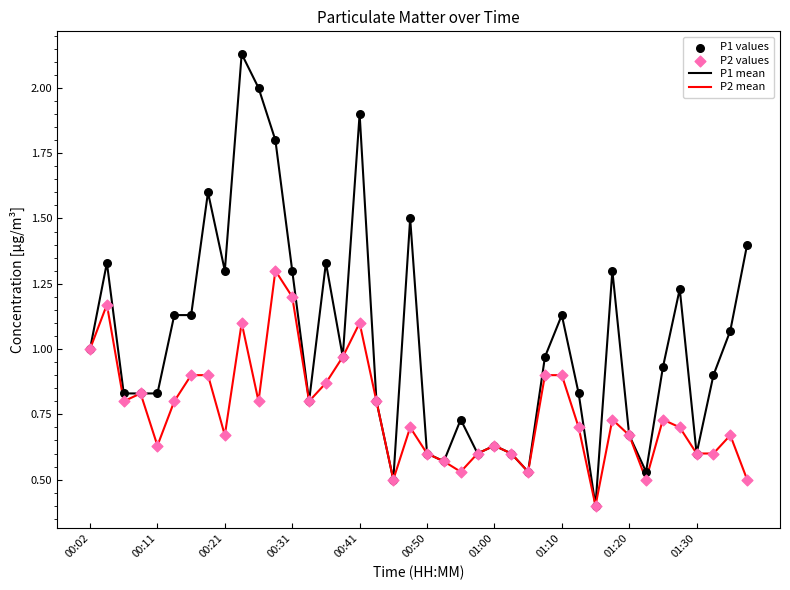

List the series in order of their peak value, highest first.

P1 mean, P2 mean